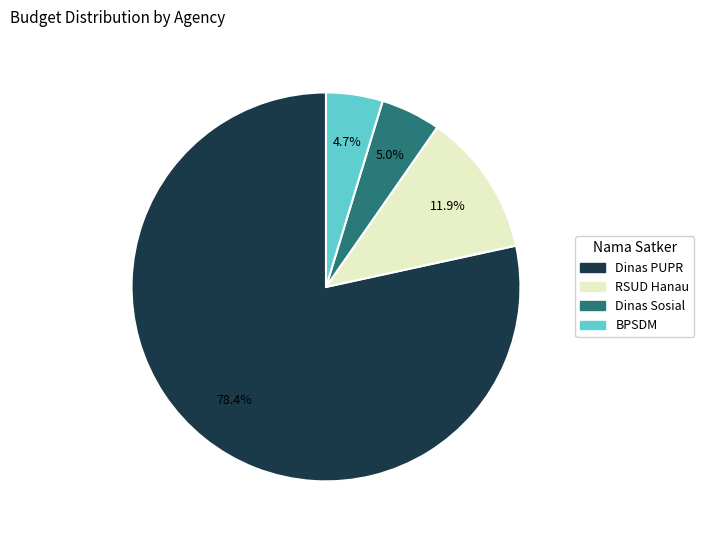

Is BPSDM the majority of the pie?

No